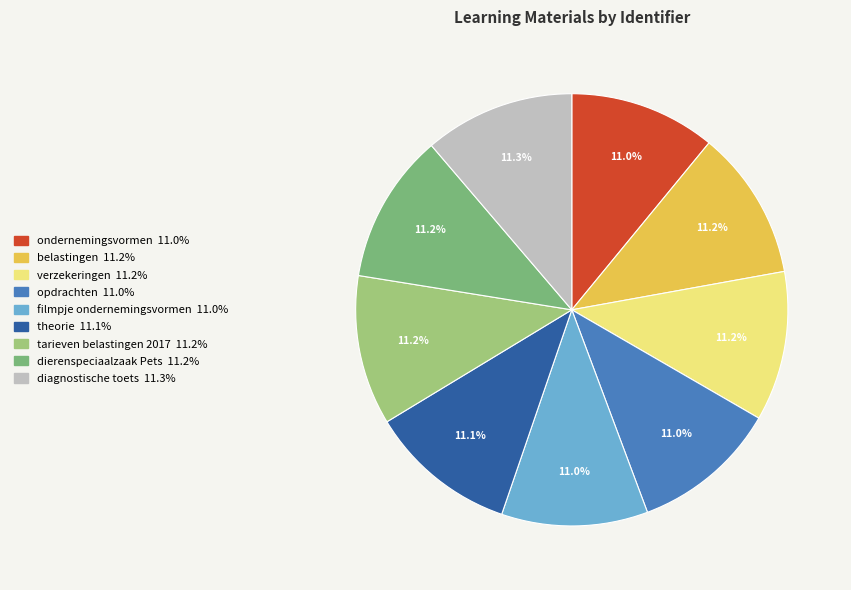

Combined, what portion of the pie is tarieven belastingen 2017 and filmpje ondernemingsvormen?

22.2%